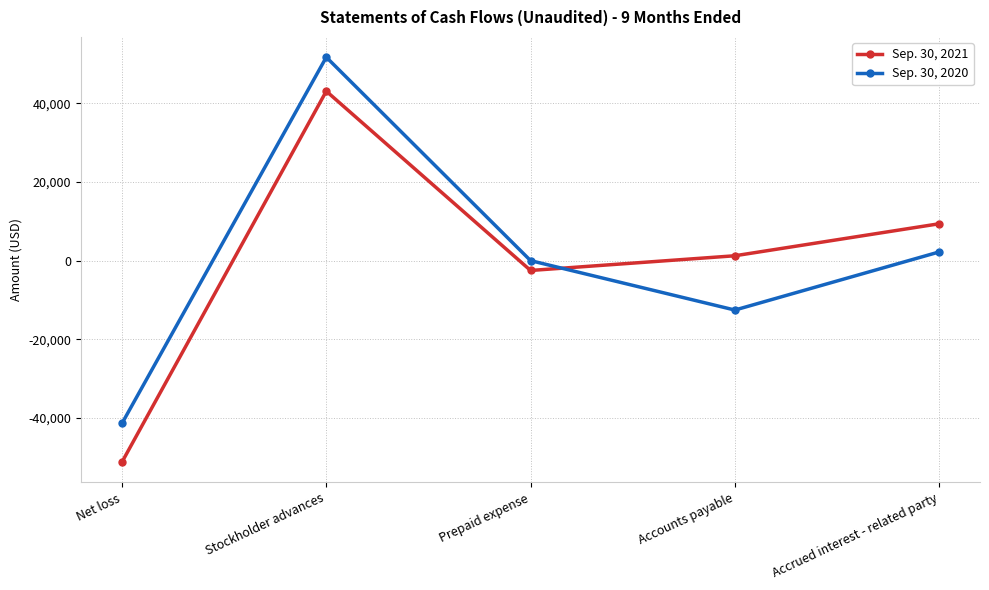

What is the smallest value displayed?

-51198